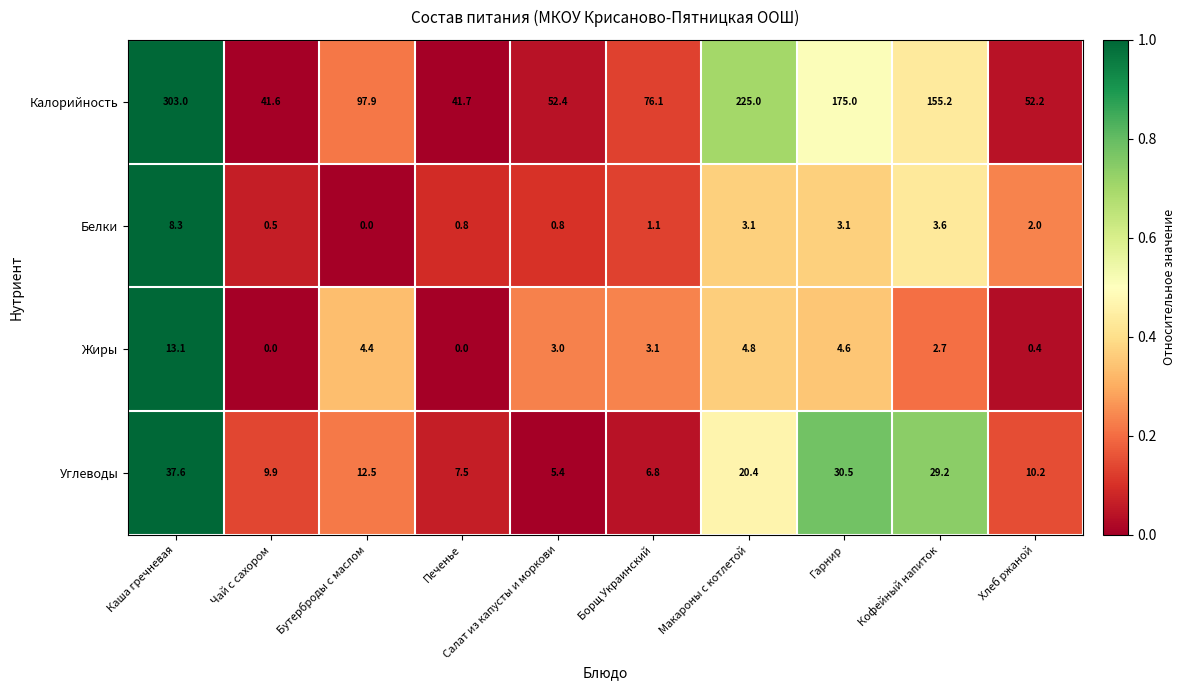

What is the greatest value displayed?

303.0